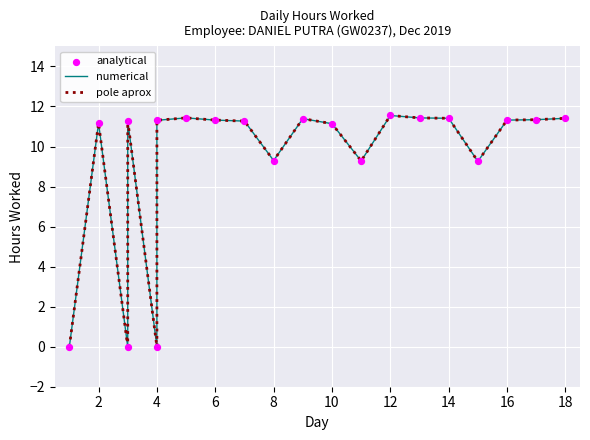

Is the value of numerical at 14 greater than the value of pole aprox at 16?

Yes